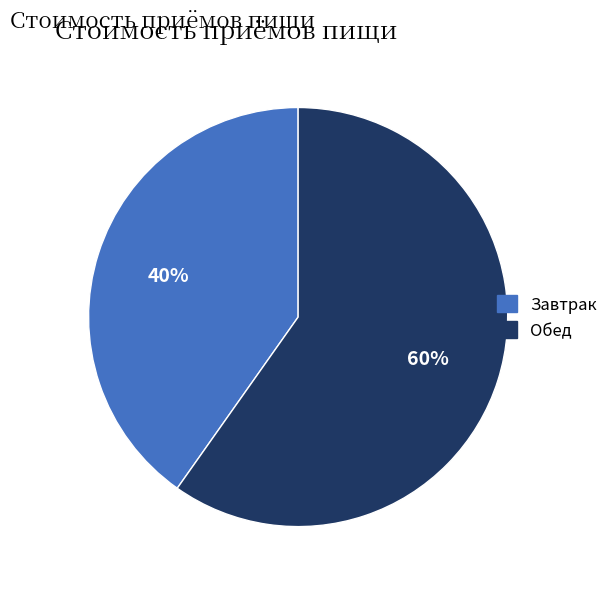

Do Обед and Завтрак together represent more than half of the pie?

Yes